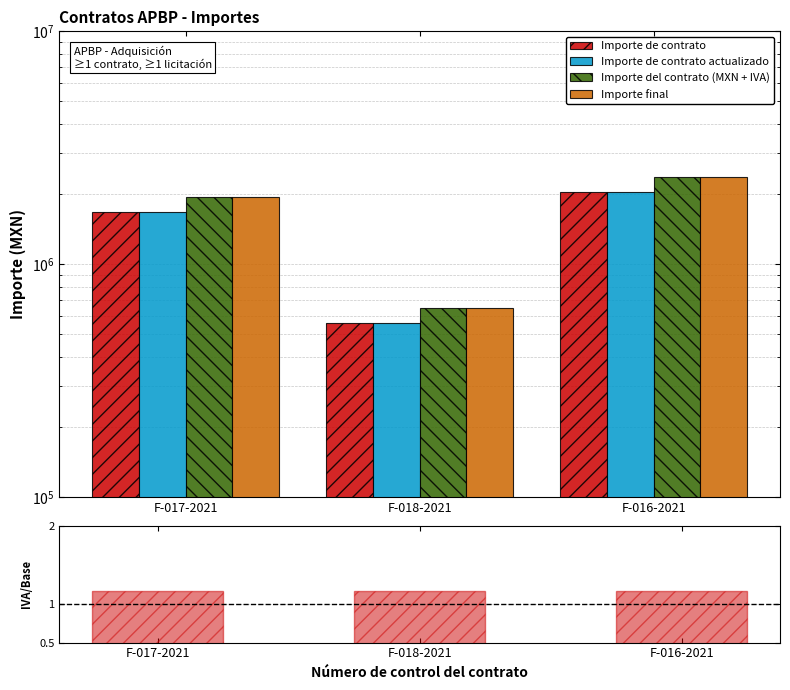

What is the label of the 3rd bar from the right?

F-017-2021